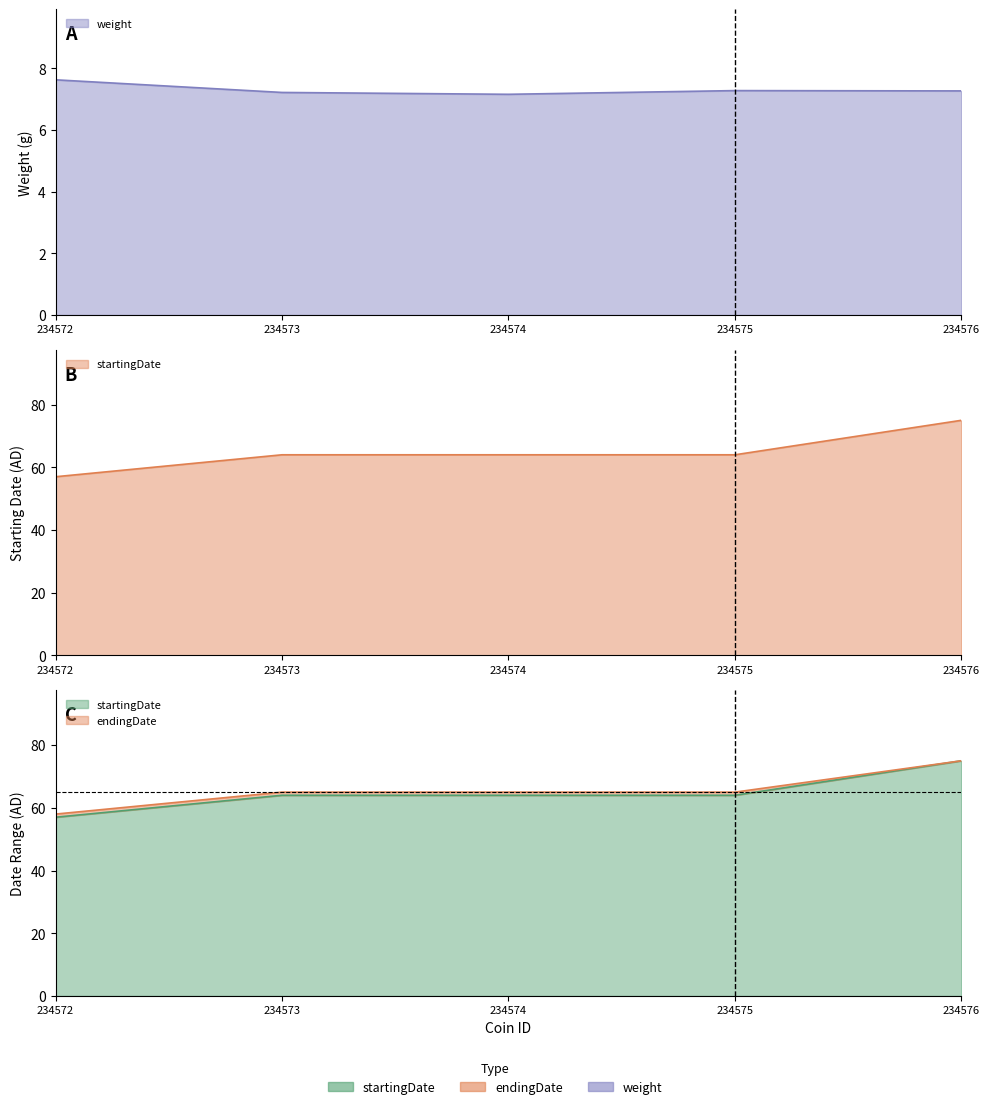

Reading left to right, extract all data points from this chart.

weight: 7.6	7.2	7.2	7.3	7.3
startingDate: 57.0	64.0	64.0	64.0	75.0
endingDate: 58.0	65.0	65.0	65.0	75.0